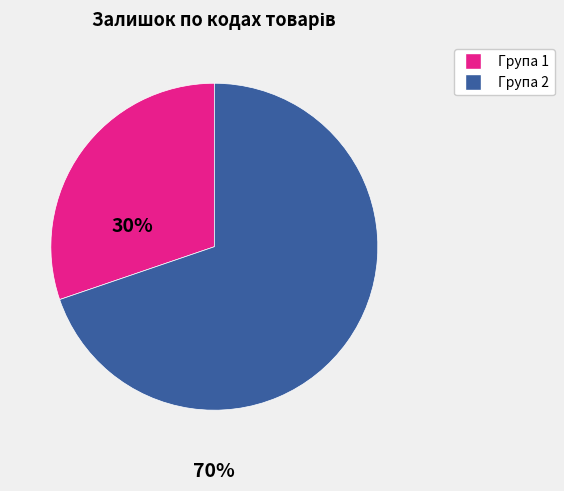

Is there any slice that represents more than half of the pie?

Yes